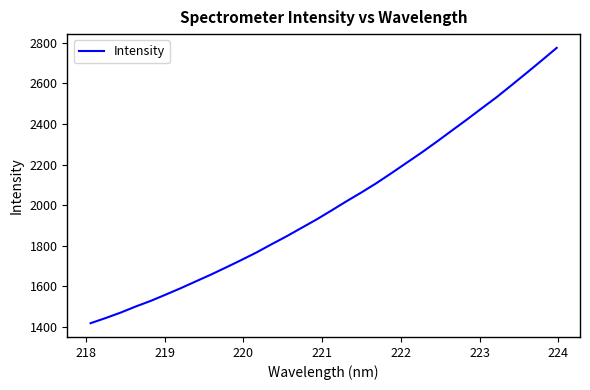

What is the smallest value displayed?

1417.9